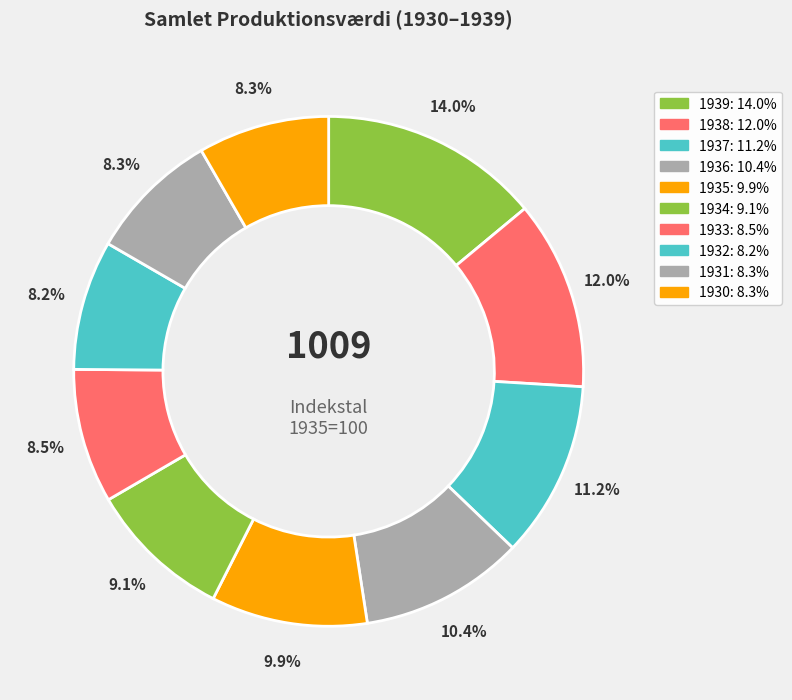

To the nearest percent, what is the average slice percentage?

10%